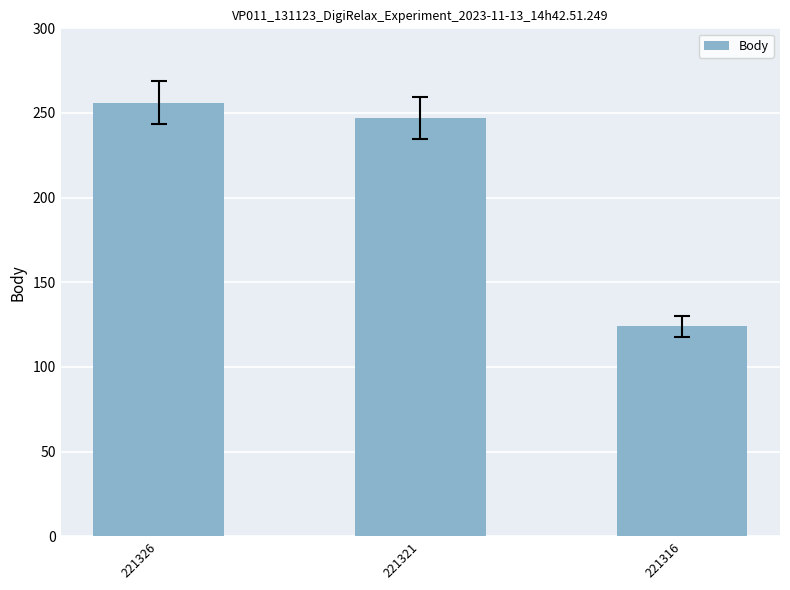

Are the bars grouped side by side (vs. stacked)?

No